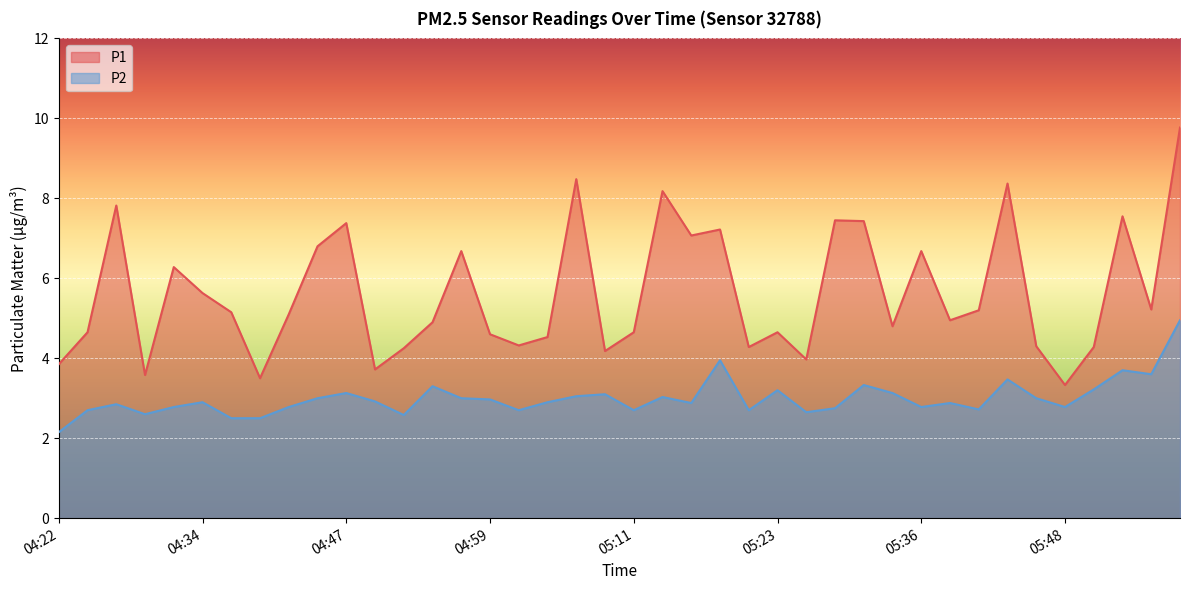

What is the total value across all series at 06:00?

14.7